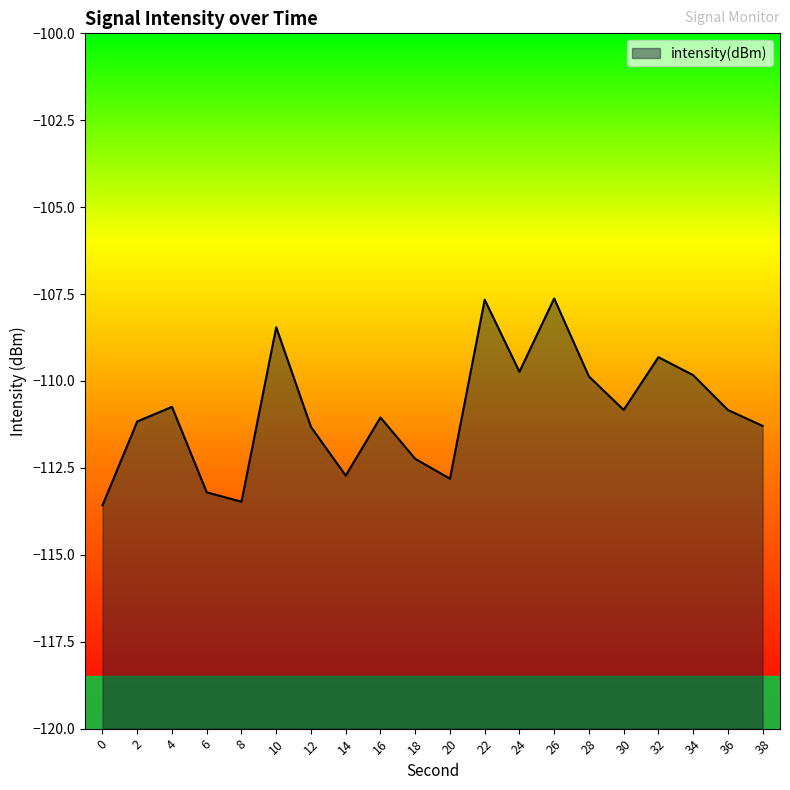

What is the value of the 6th point from the left?

-108.5